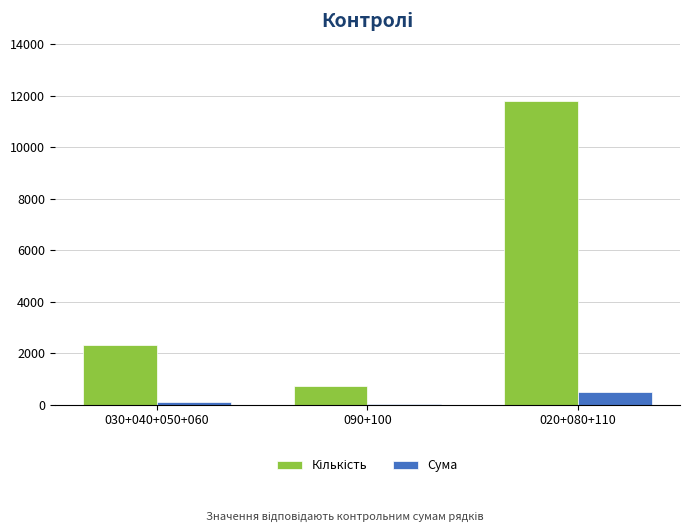

What is the maximum value for Сума?

502.0